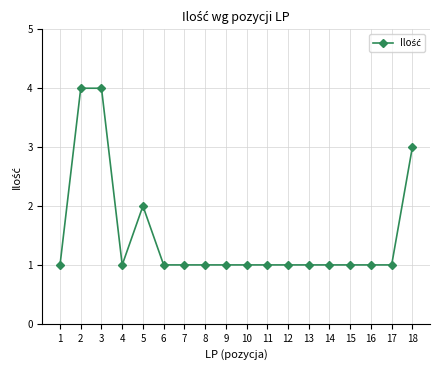

True or false: the data shows 4 at 3.

True